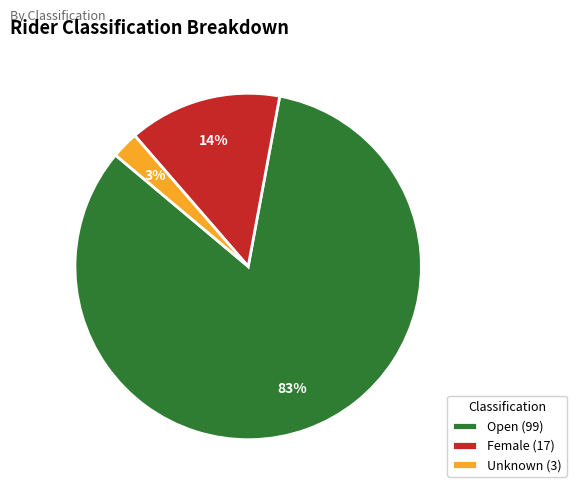

Is the sum of Unknown (3) and Female (17) greater than half?

No